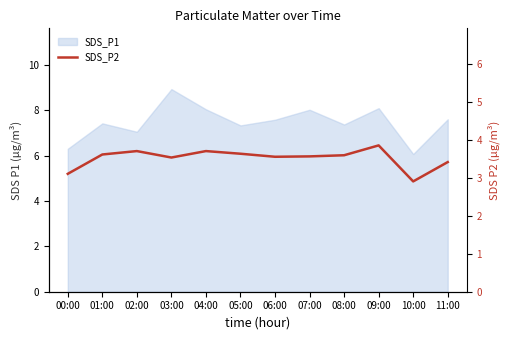

What is the change in value from 00:00 to 03:00?

+0.4